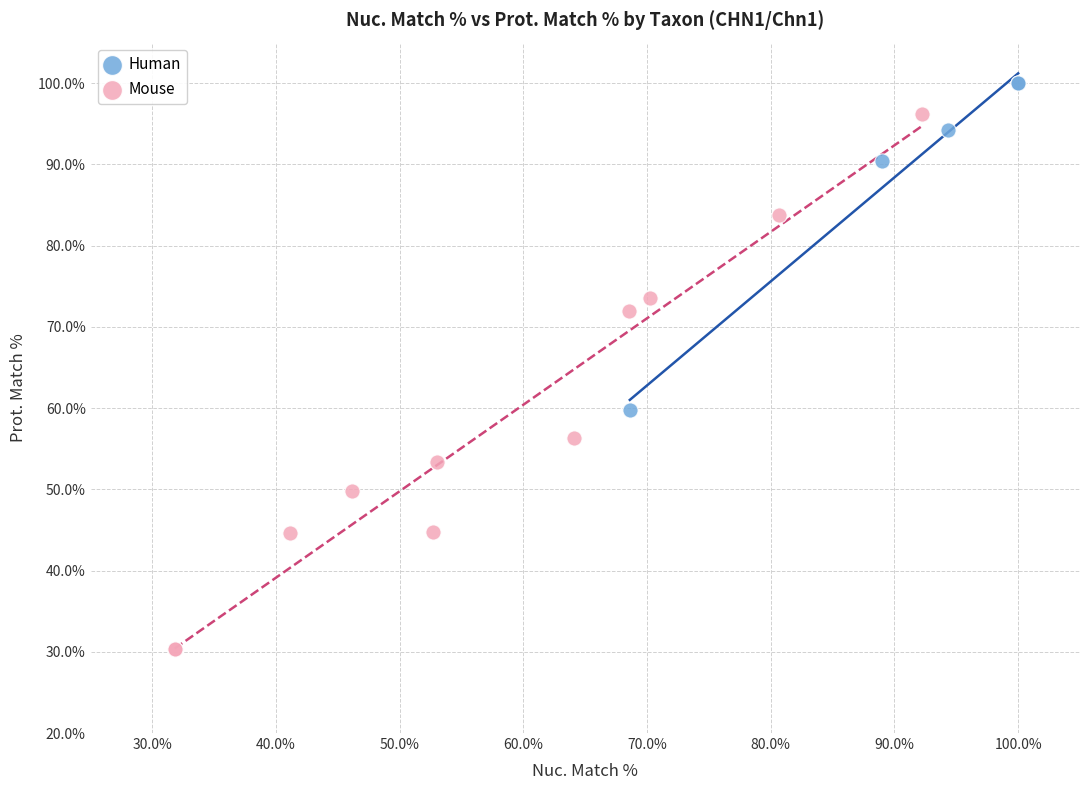

Which series reaches the minimum Y coordinate?

Mouse